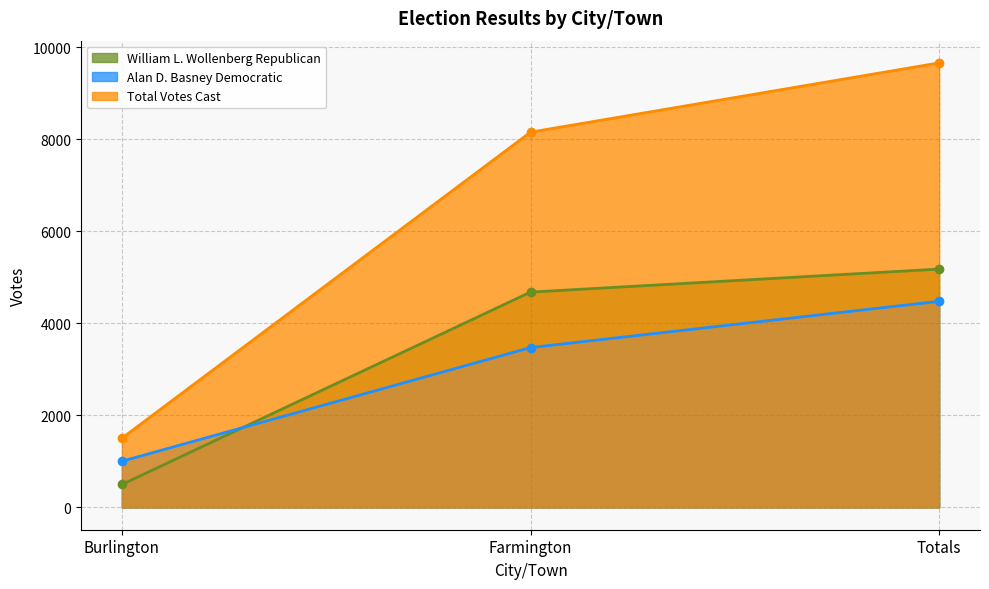

How many categories are shown in the chart?

3